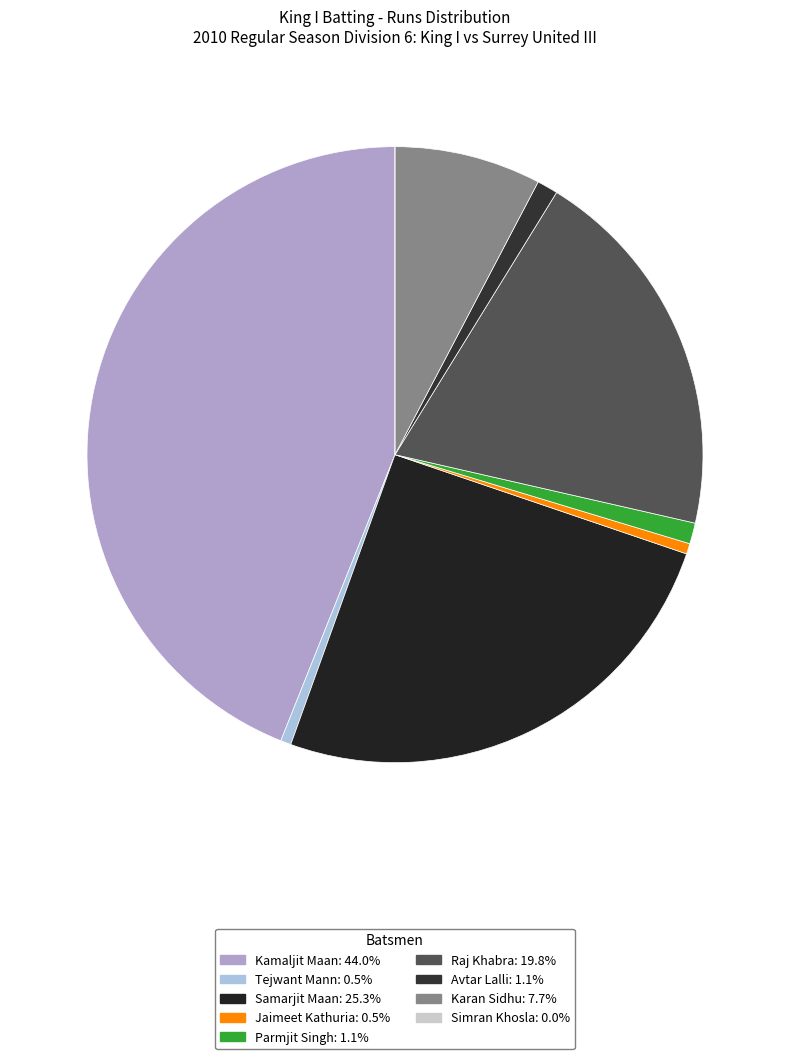

To the nearest percent, what is the difference between the largest and smallest slice percentages?

44%